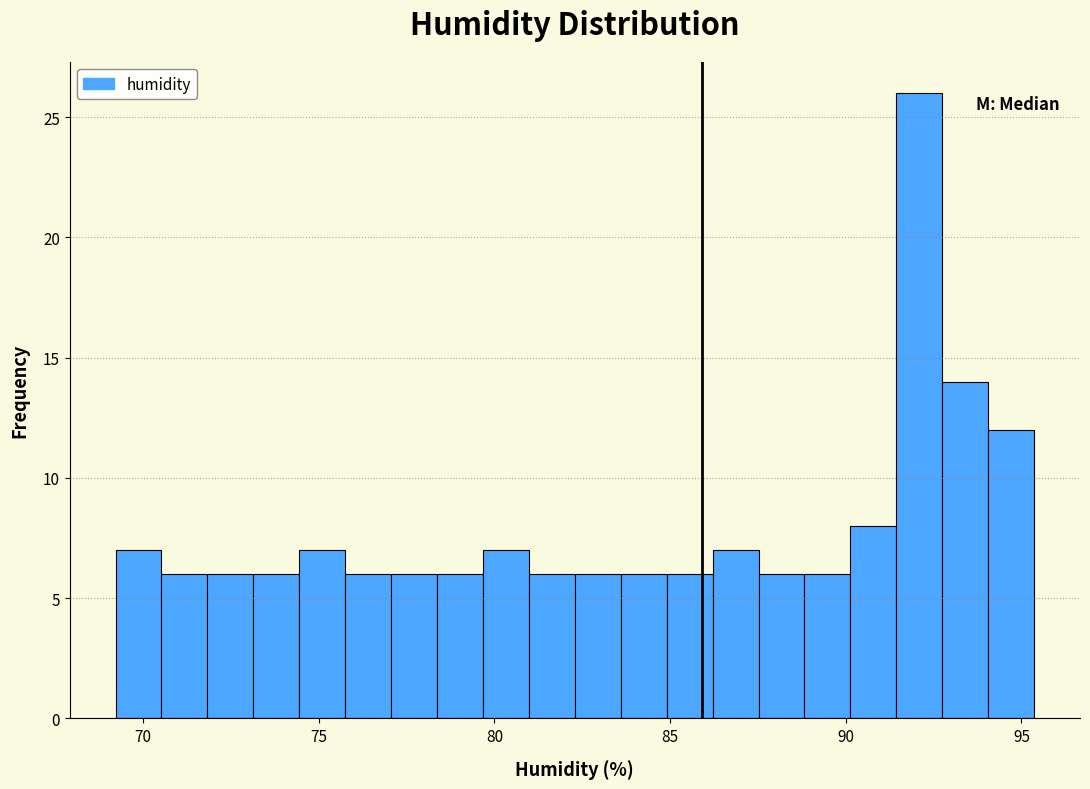

Around what value on the x-axis is the tallest bar? Give the approximate position of its centre, as read against the axis.

92.0